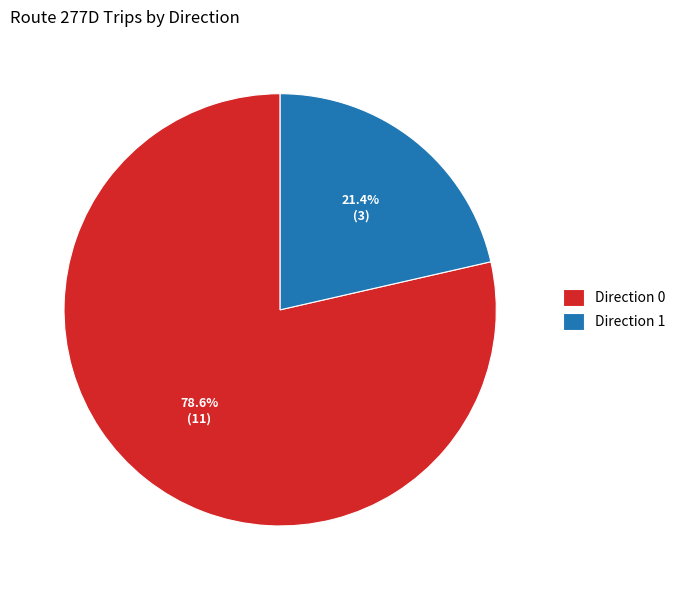

Which category accounts for the majority?

Direction 0